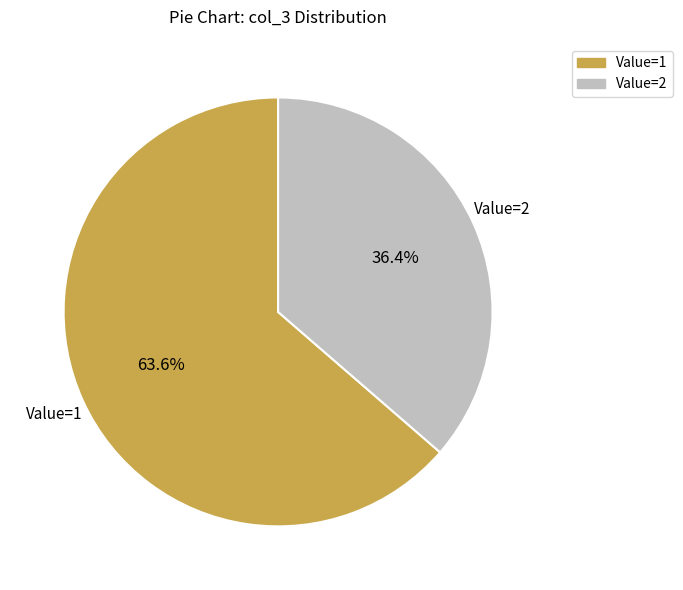

Combined, do Value=2 and Value=1 account for over 50%?

Yes